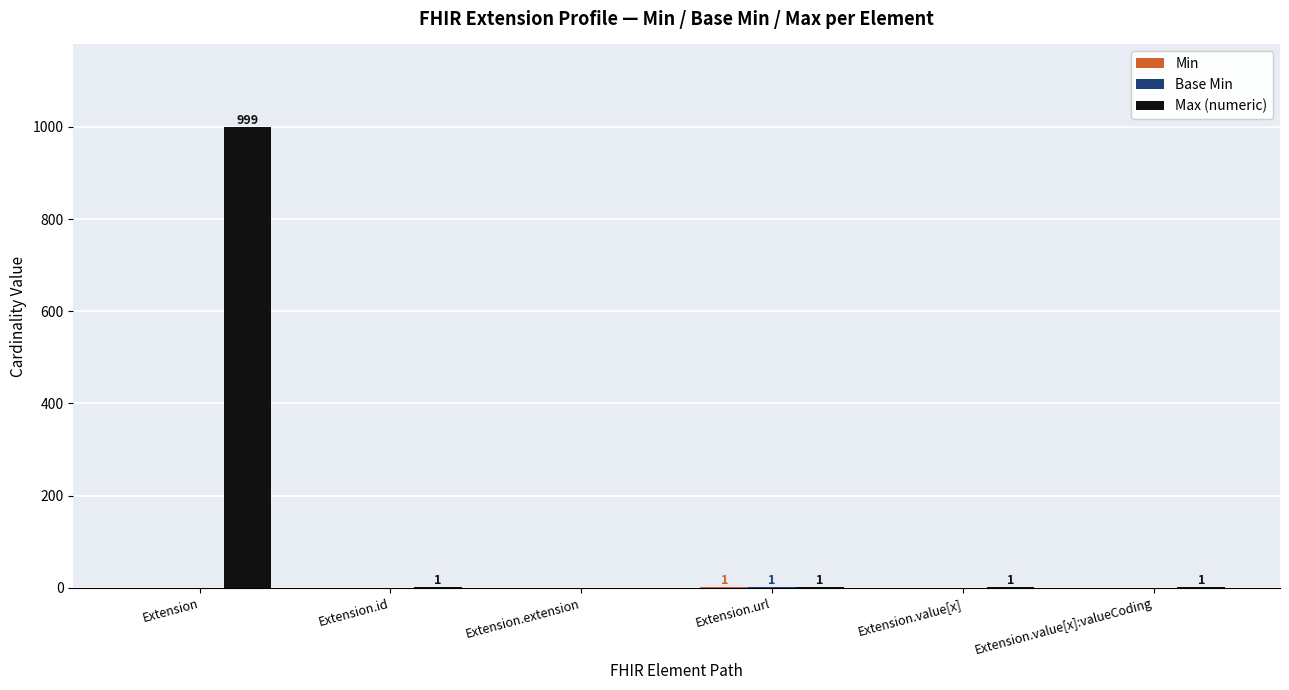

What is the maximum value for Max (numeric)?

999